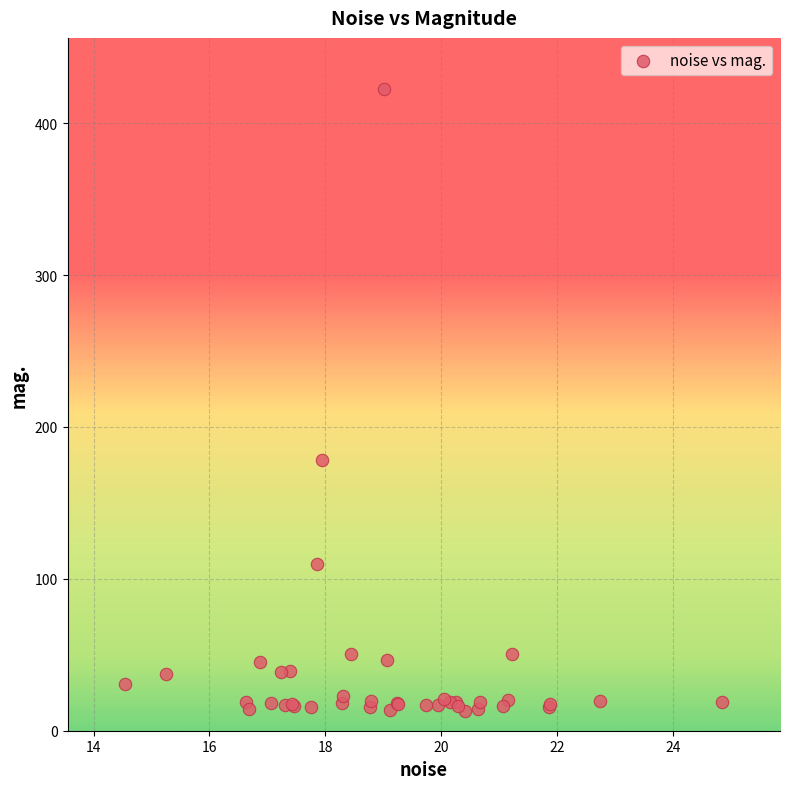

What Y value in the scatter plot is closest to 217?

178.1